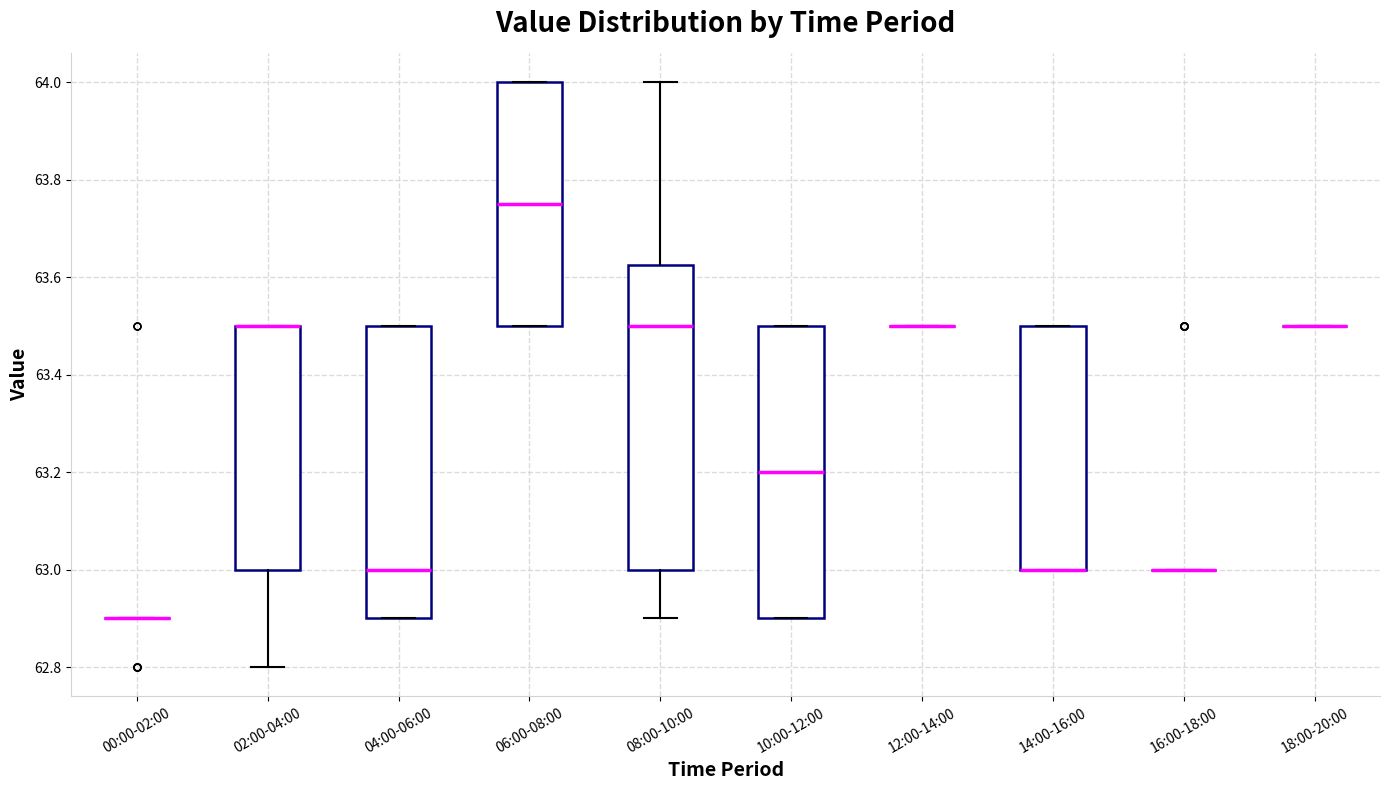

Which box is the tallest, from its lower edge to its upper edge?

08:00-10:00